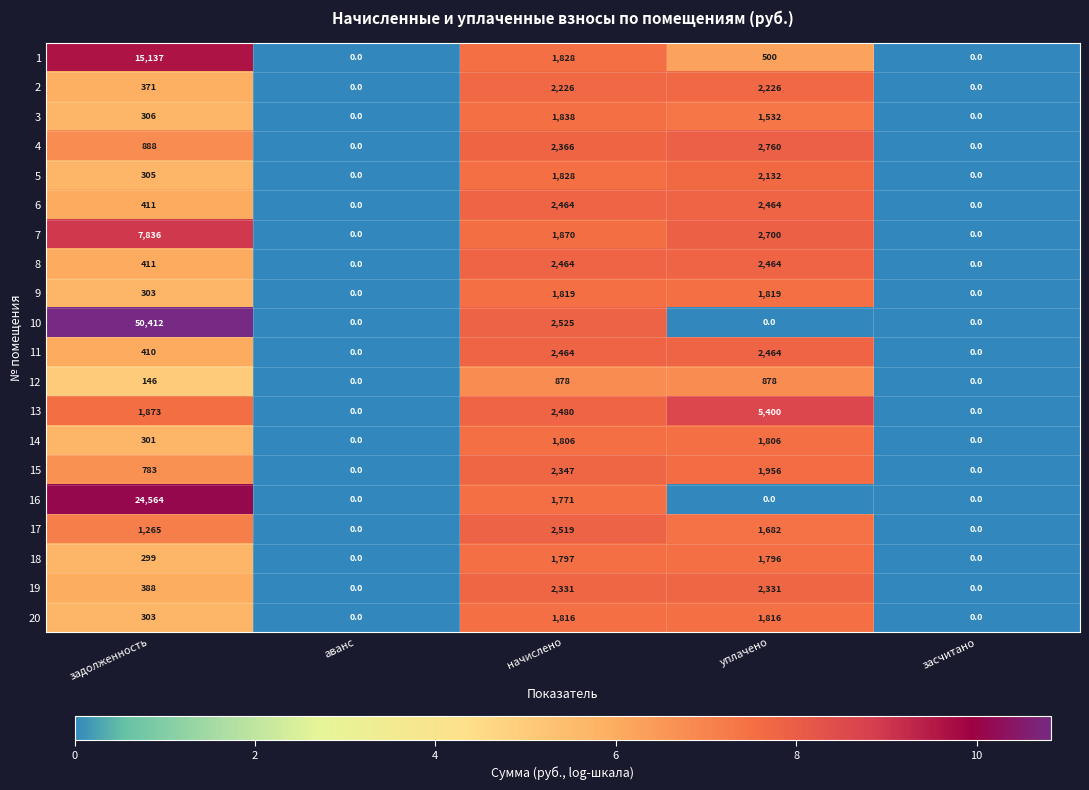

What is the difference between the highest and lowest values at задолженность?

50266